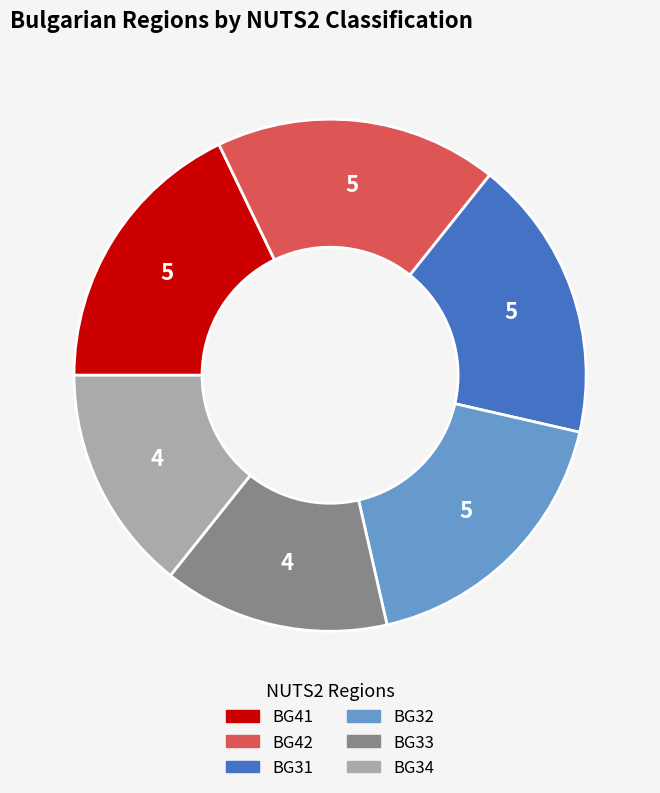

Combined, do BG34 and BG33 account for over 50%?

No